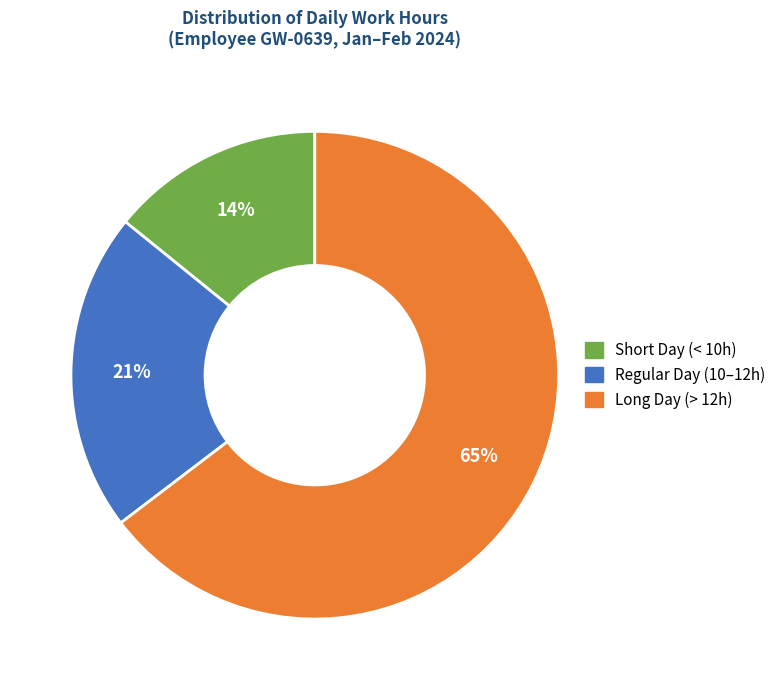

Does any single category account for the majority?

Yes